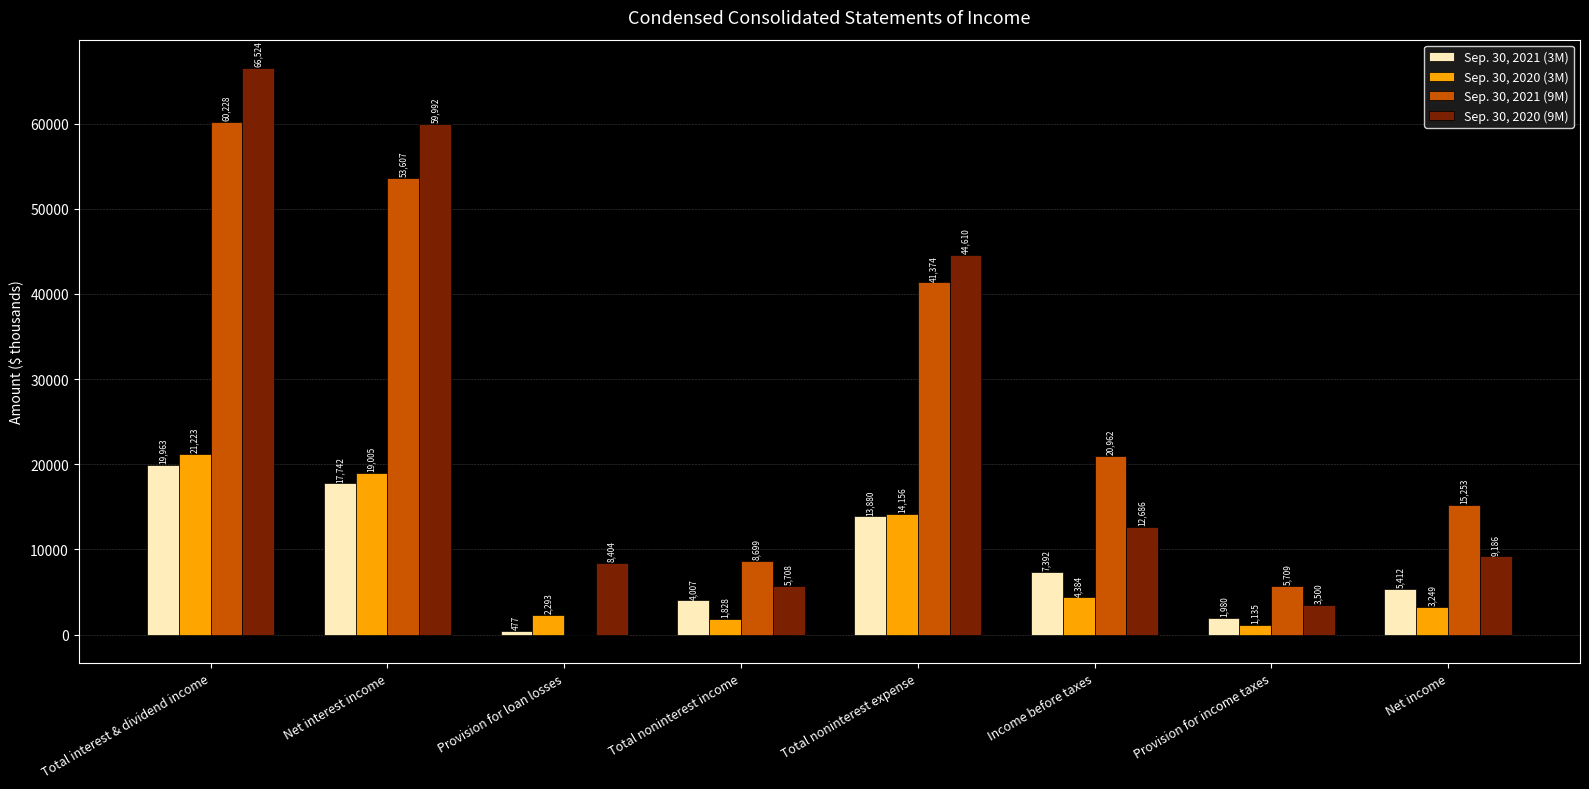

Which series has the widest spread of values?

Sep. 30, 2020 (9M)